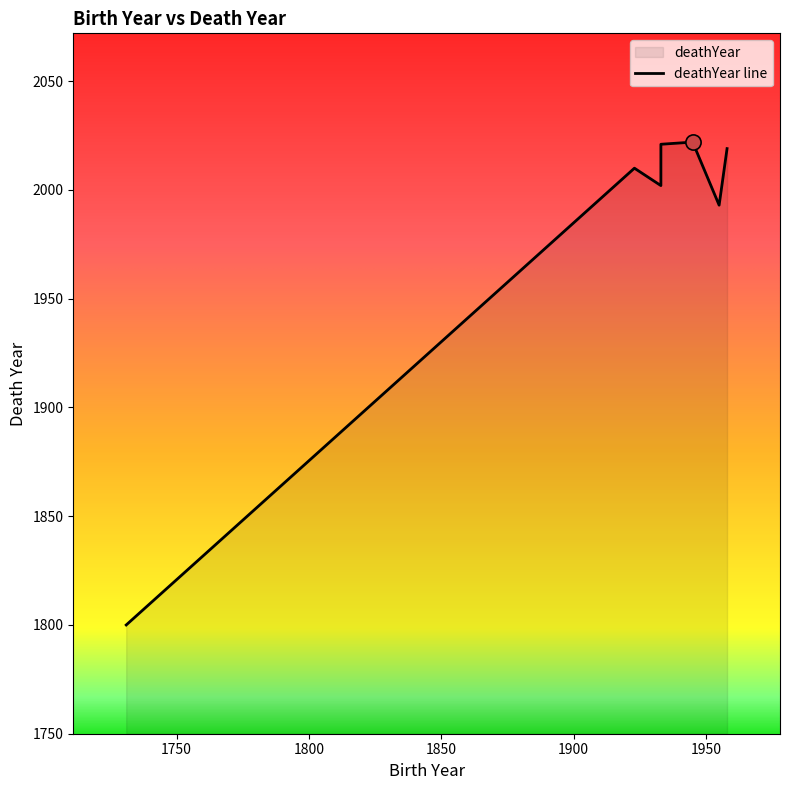

What is the ratio of the value at 1923 to the value at 1933?

1.0